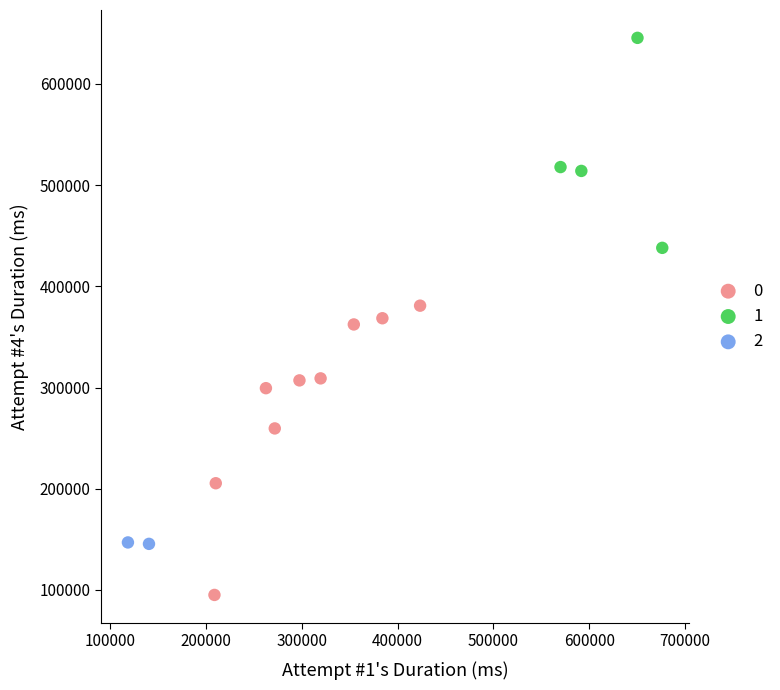

Which series reaches the minimum Y coordinate?

0